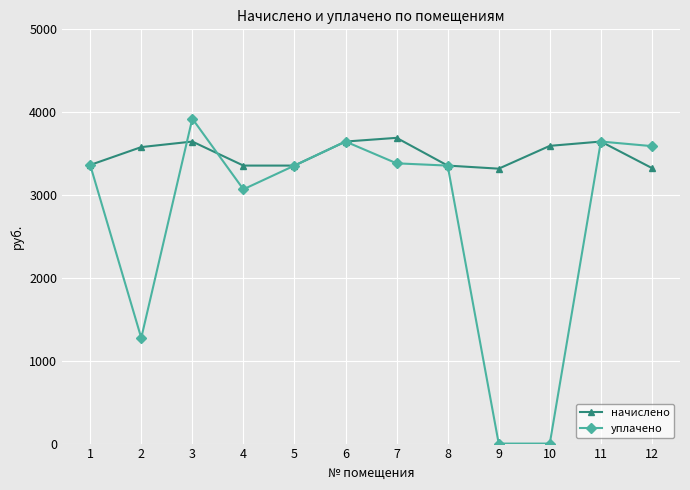

What is the difference between the начислено values at 7 and 12?

364.6